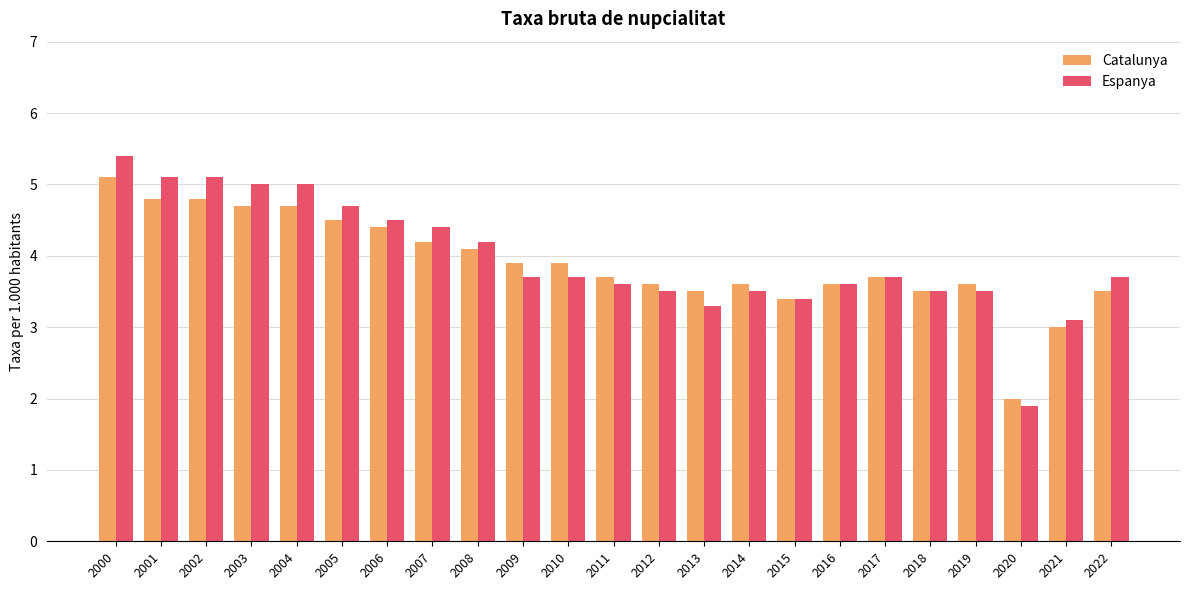

Which series has the largest total across all categories?

Espanya